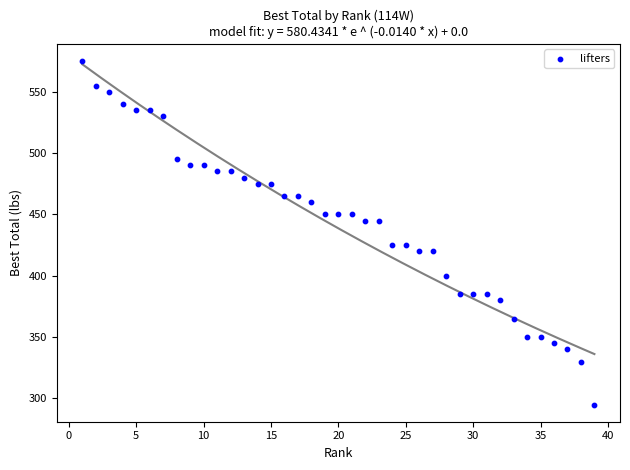

What is the range of X values (max minus min)?

38